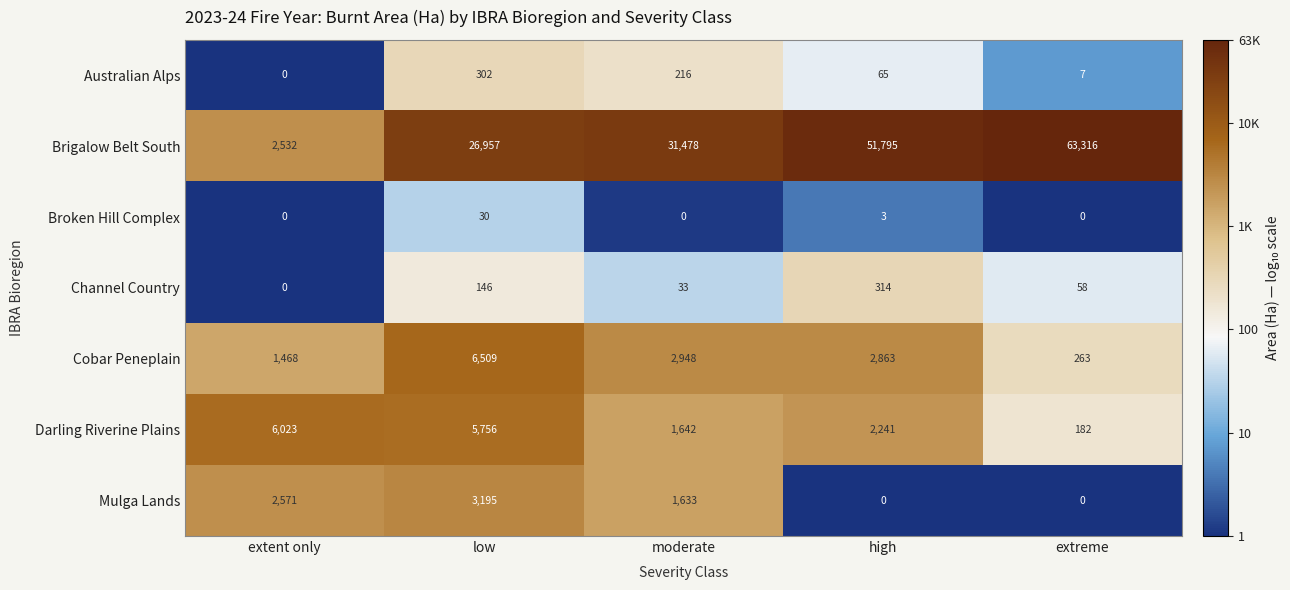

What is the difference between the Australian Alps values at high and moderate?

151